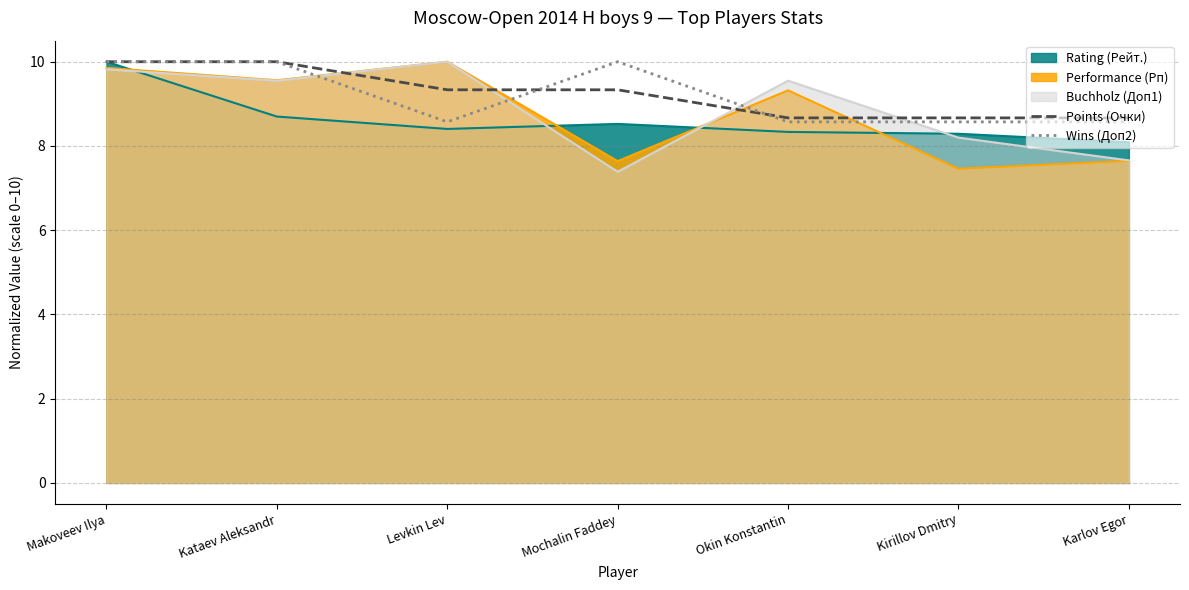

Between Makoveev Ilya and Kataev Aleksandr, which series saw the biggest shift?

Rating (Рейт.)